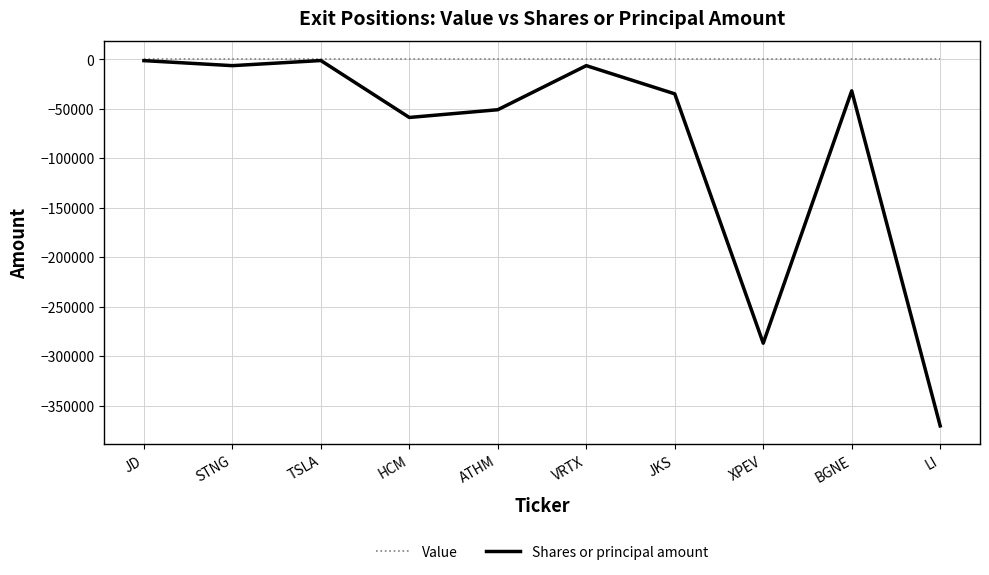

The value of Value at HCM is 0. True or false?

True